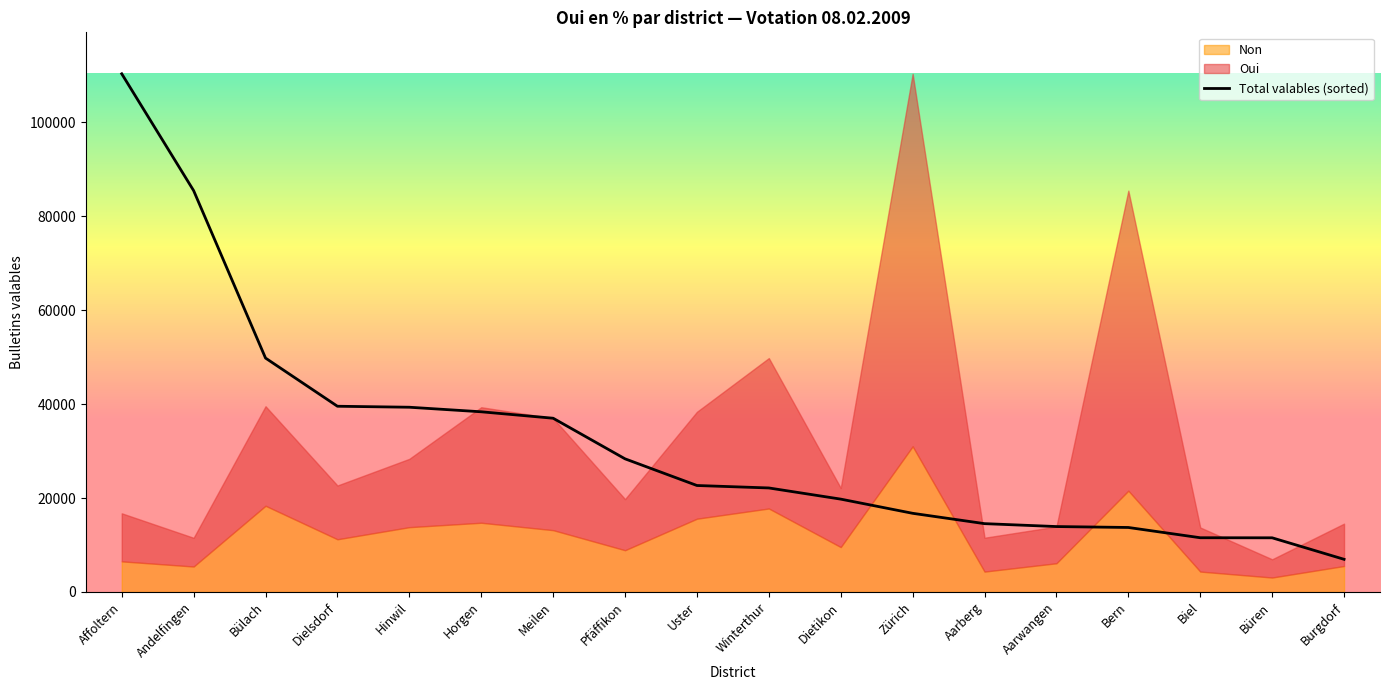

What is the difference between the maximum and minimum values?

103378